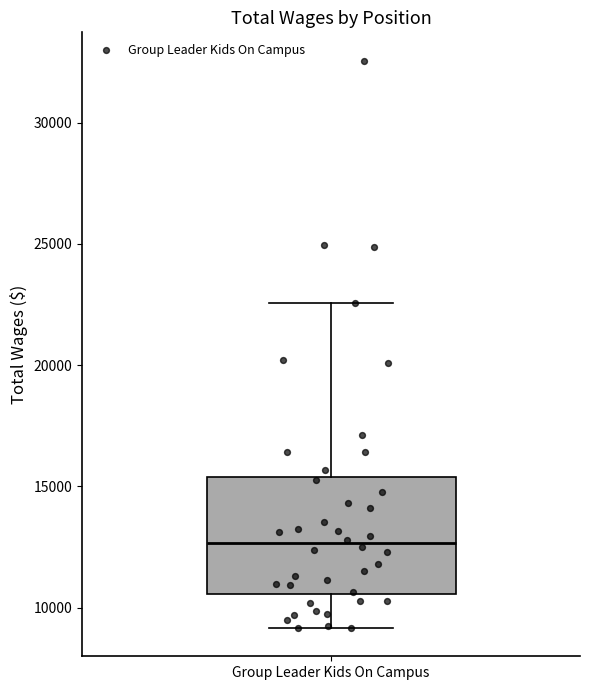

Where does the upper whisker of the box for Group Leader Kids On Campus end on the y-axis? The values are not printed on the chart, so give them approximately, as read against the axis.

22500